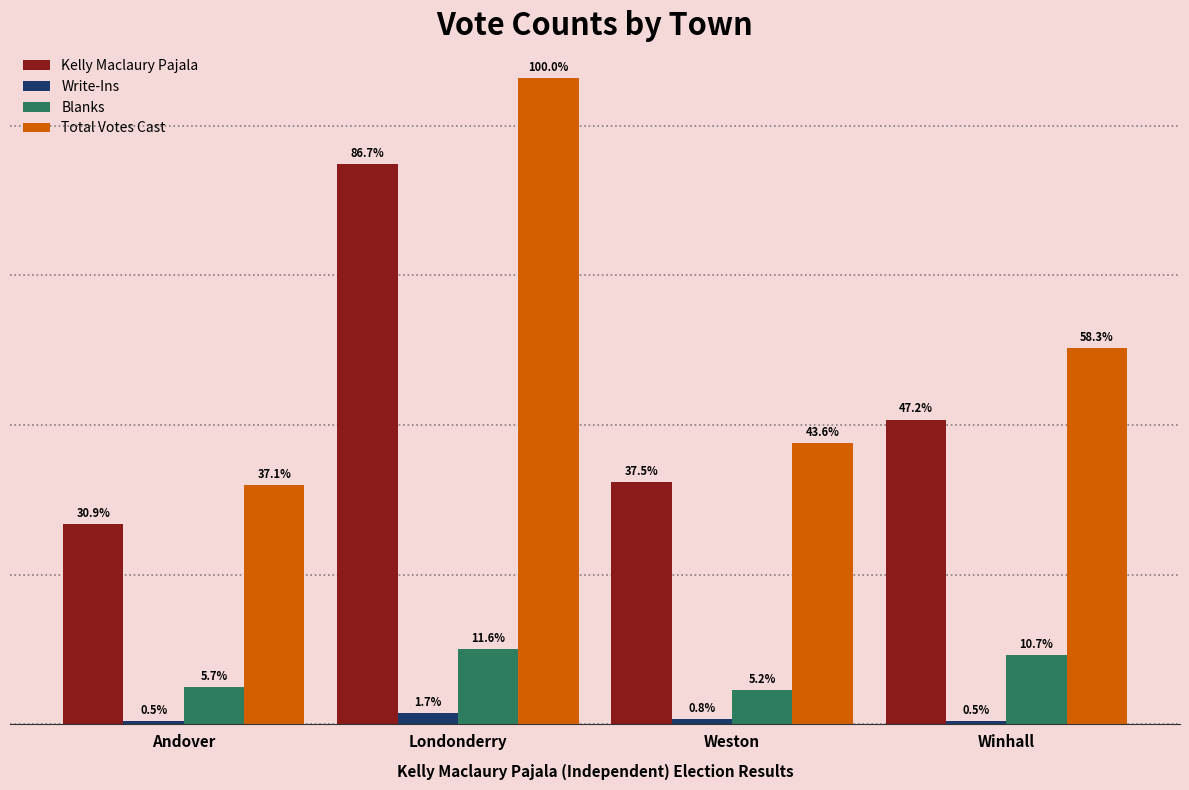

What is the difference between the highest and lowest values at Andover?

316